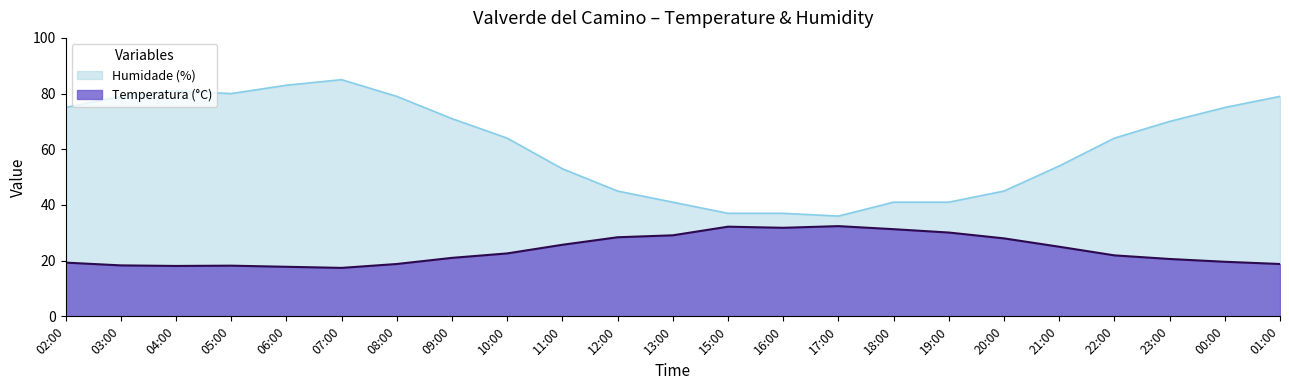

Where is the first local maximum for Humidade (%)?

04:00